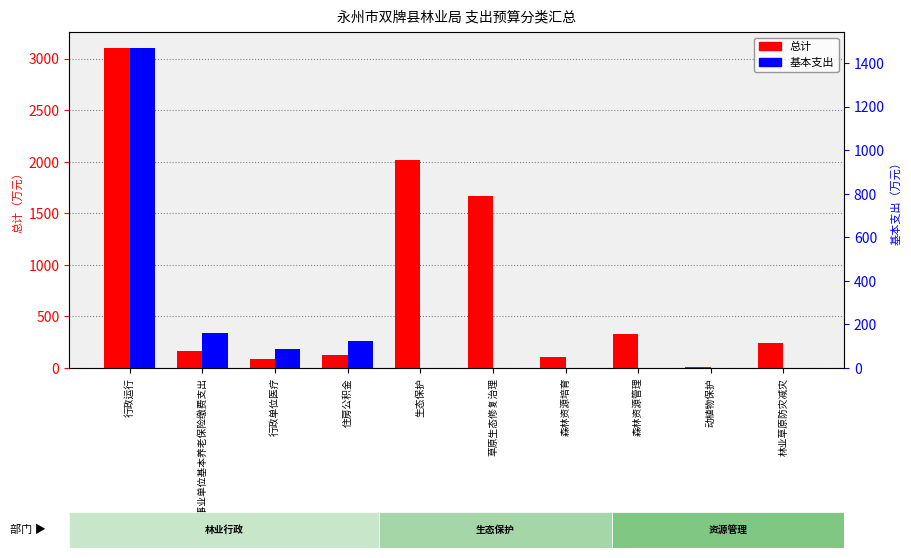

What is the difference between the maximum and minimum values in the 基本支出 series?

1470.4